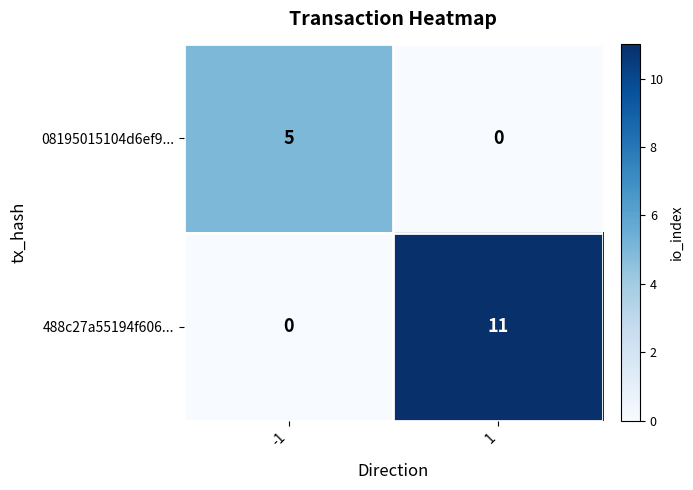

What is the total value across all series at 1?

11